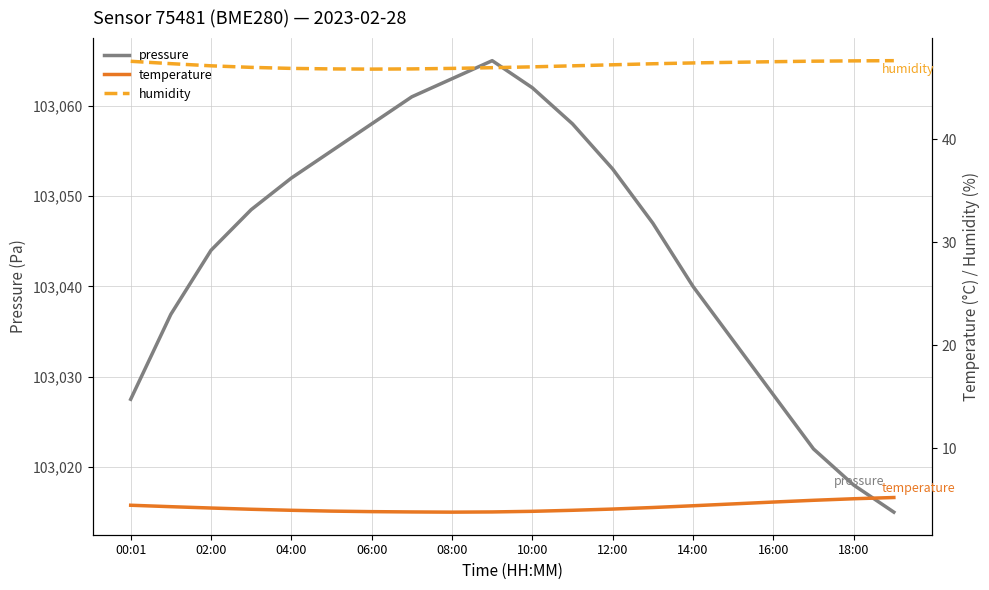

Is it true that pressure equals 103062.0 at 10:00?

True